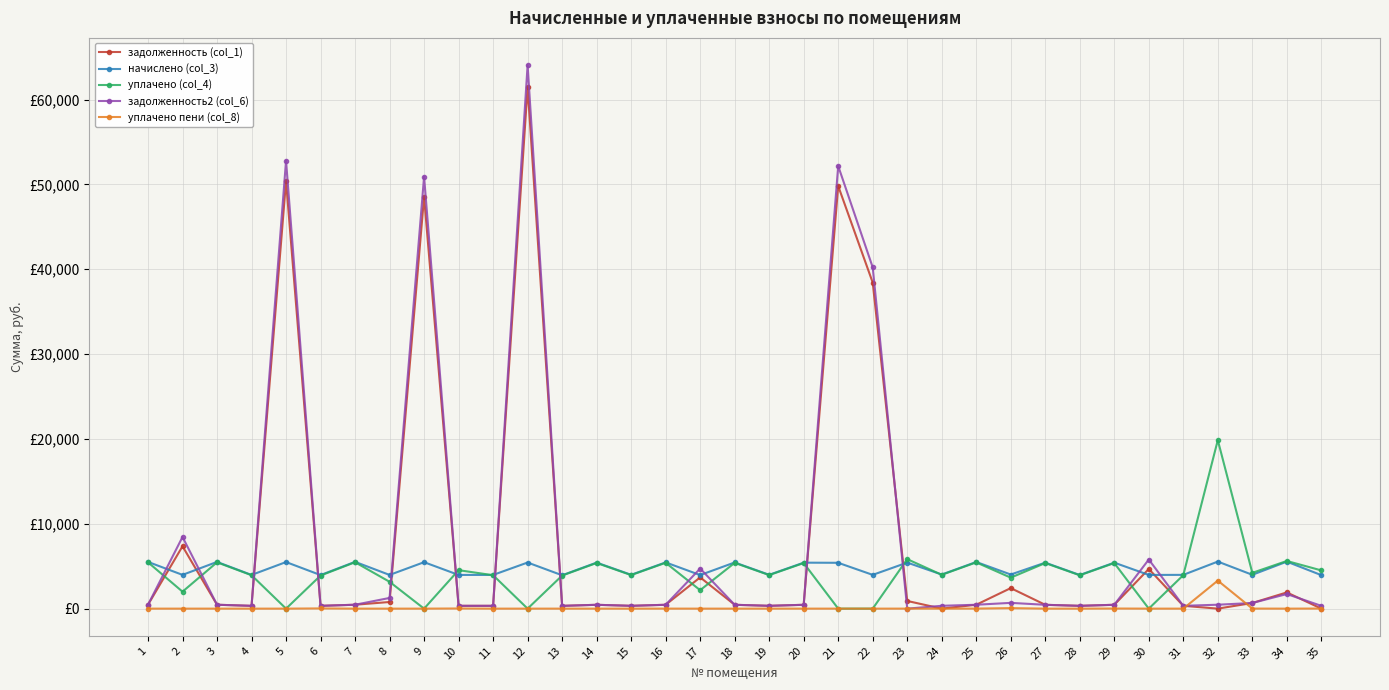

Between 2 and 33, which series saw the biggest shift?

задолженность2 (col_6)